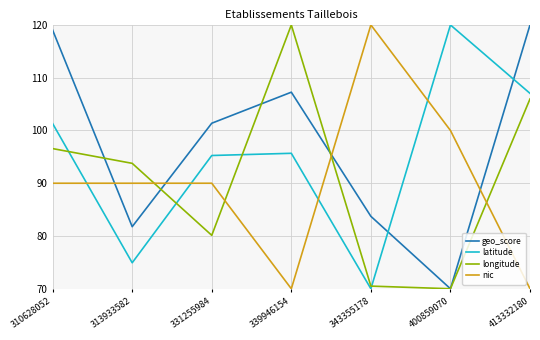

The value of longitude at 313933582 is 93.8. True or false?

True